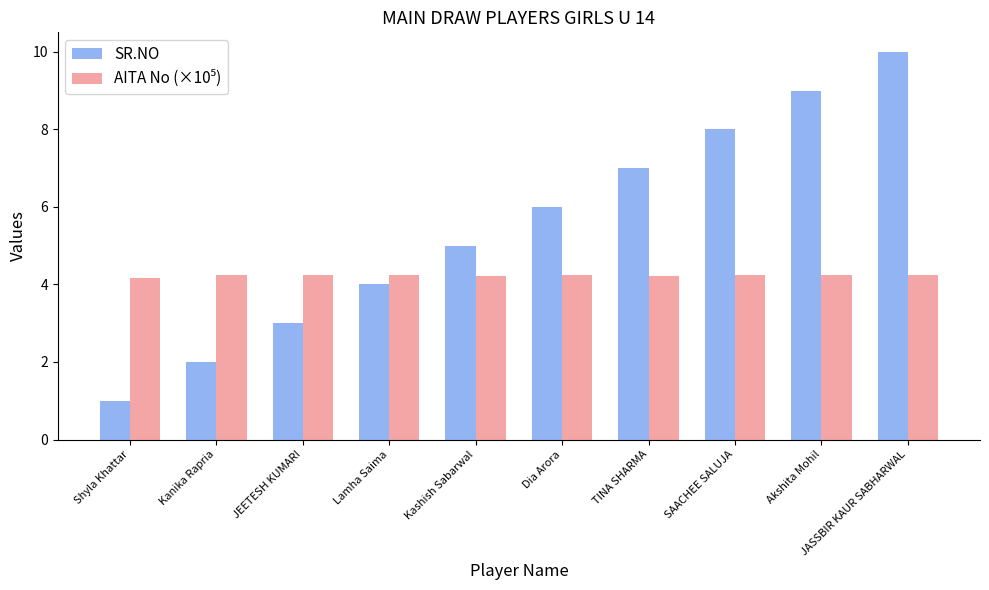

What is the difference between the SR.NO values at Shyla Khattar and JEETESH KUMARI?

2.0